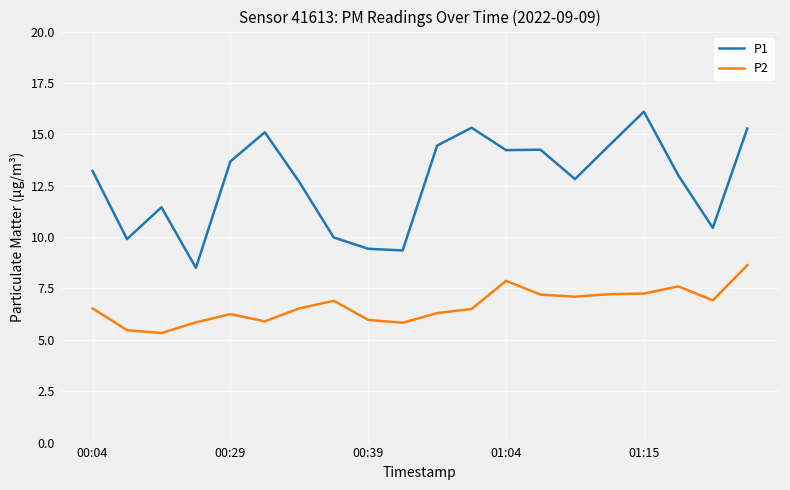

What is the greatest value displayed?

16.1